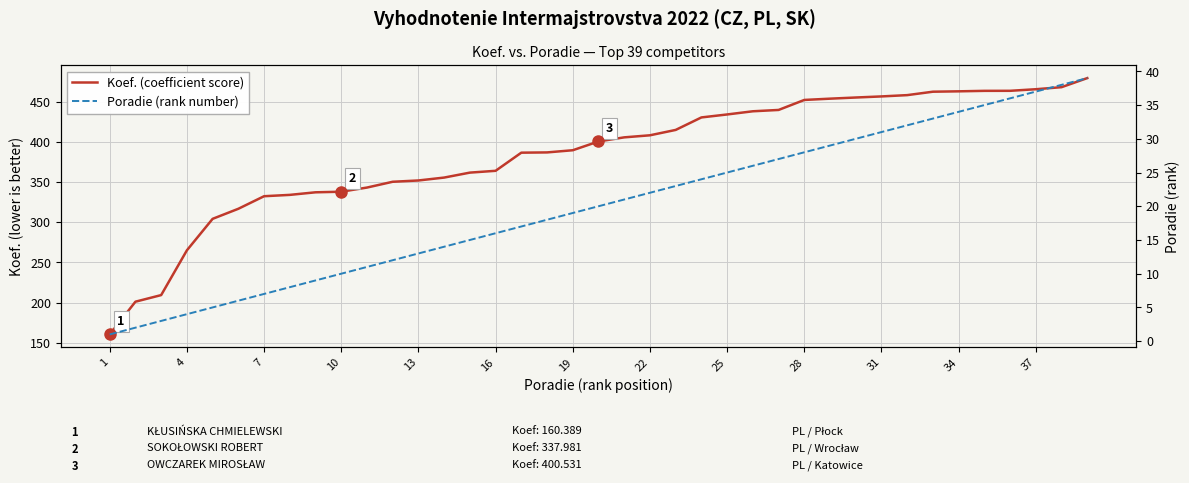

True or false: Poradie (rank number) and Koef. (coefficient score) intersect in this chart.

False